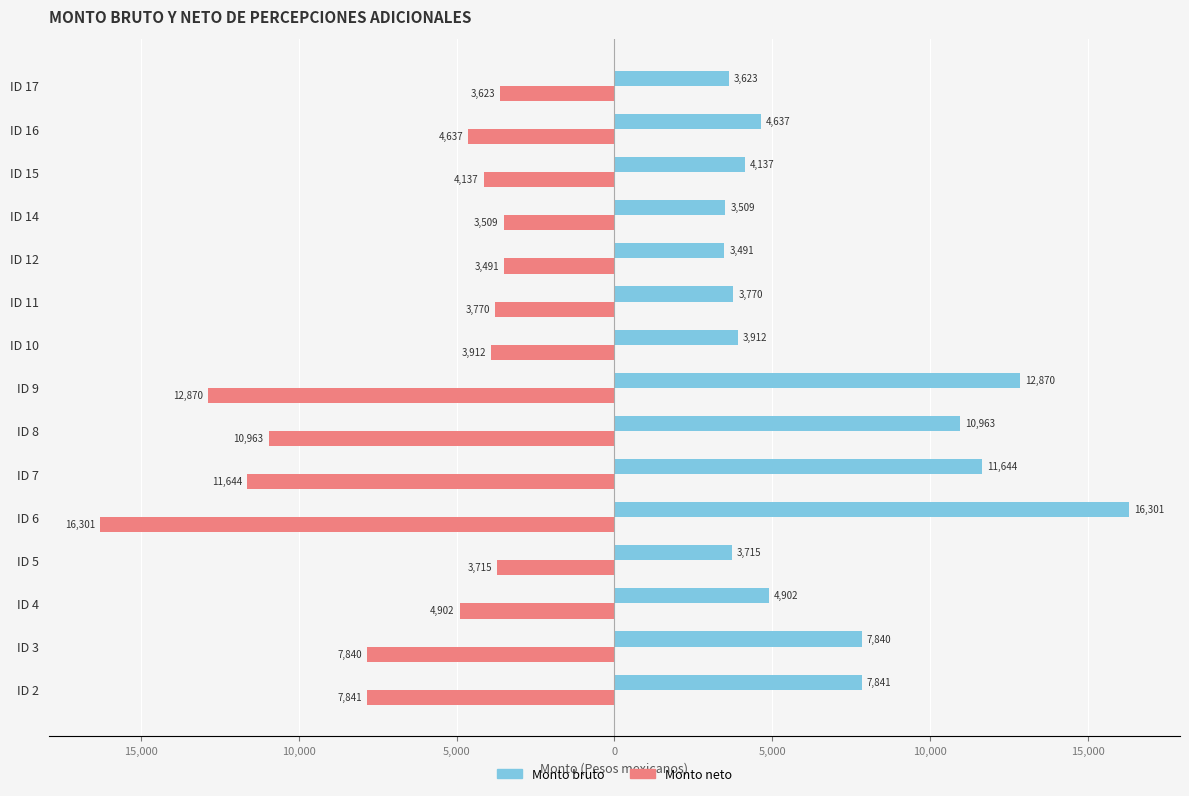

What are all the series names shown in the legend?

Monto bruto, Monto neto